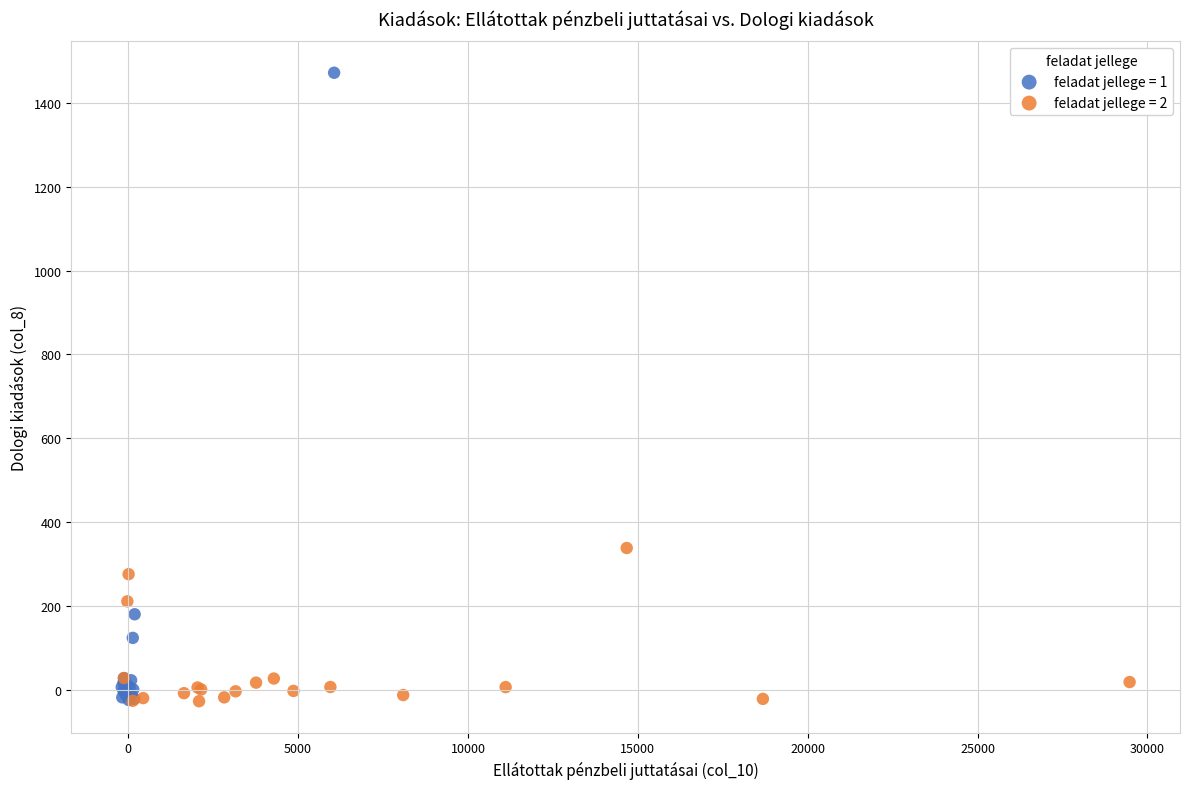

What are all the series names shown in the legend?

feladat jellege = 1, feladat jellege = 2